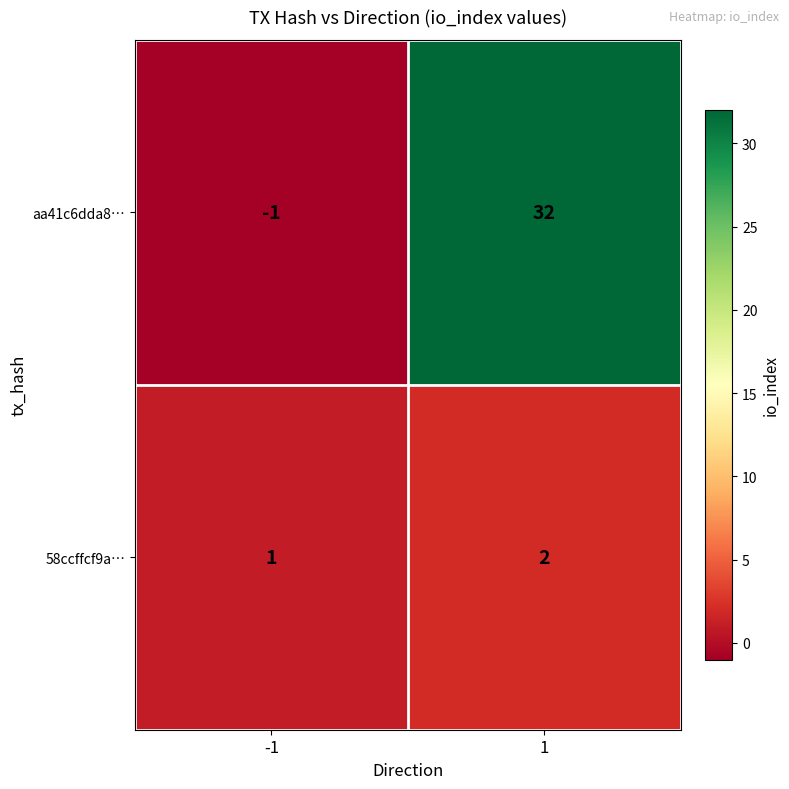

Read the aa41c6dda8… value at 1, to the nearest 5.

30